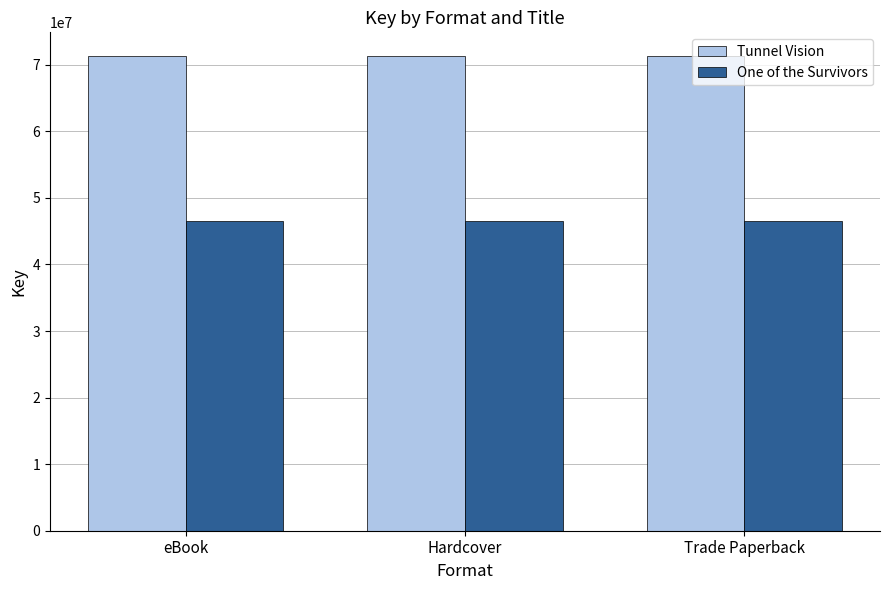

What is the label of the 3rd bar from the right?

eBook